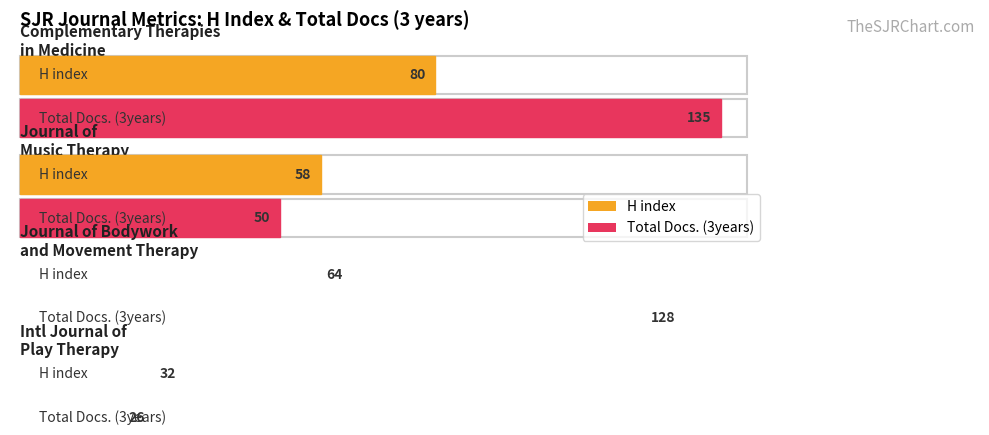

At Q2, list the series in order from largest to smallest.

H index, Total Docs. (3years)